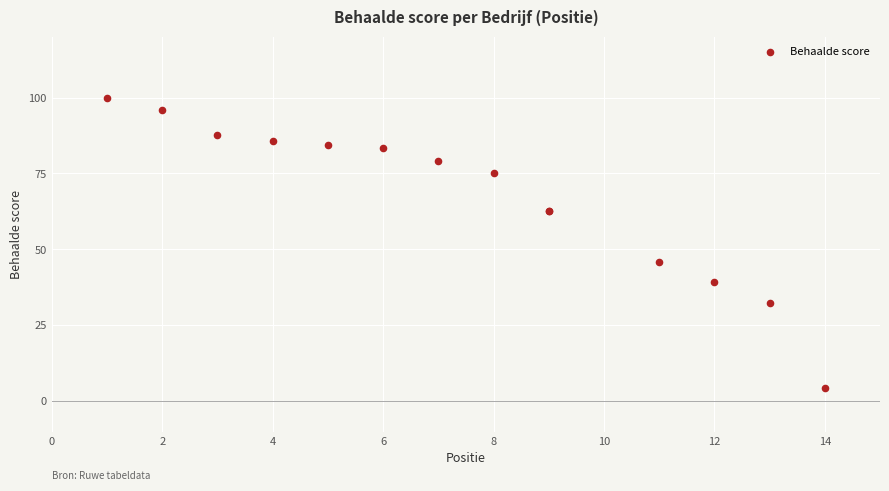

What Y value in the scatter plot is closest to 52?

45.8